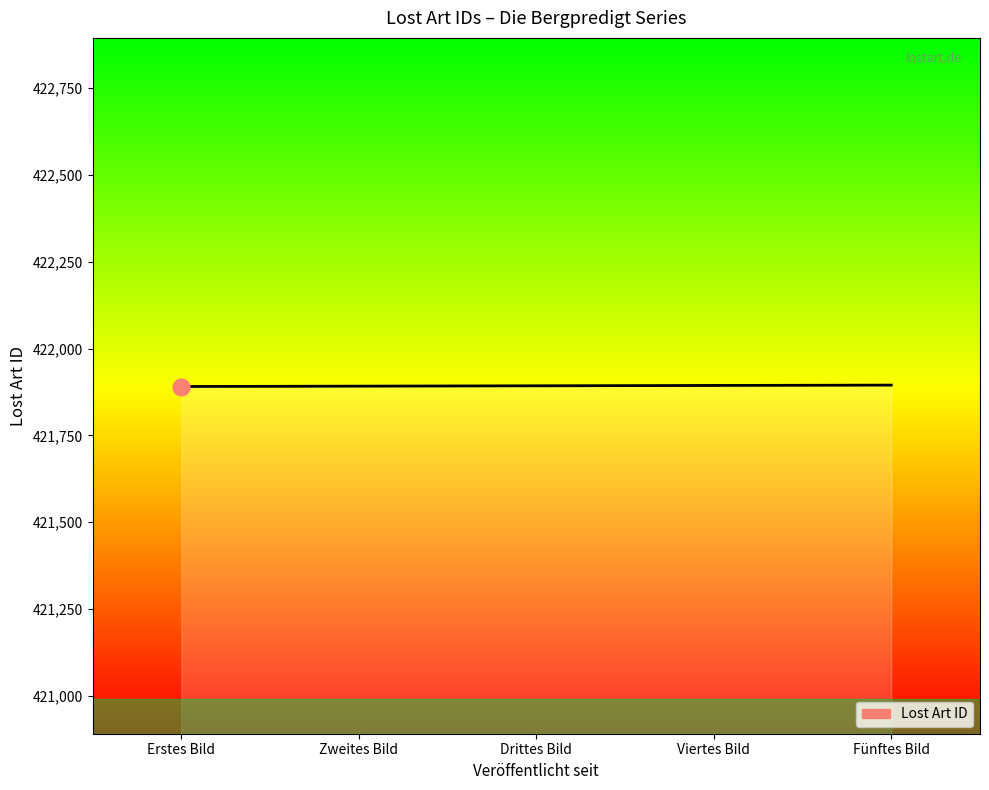

Count the number of categories in the chart.

5